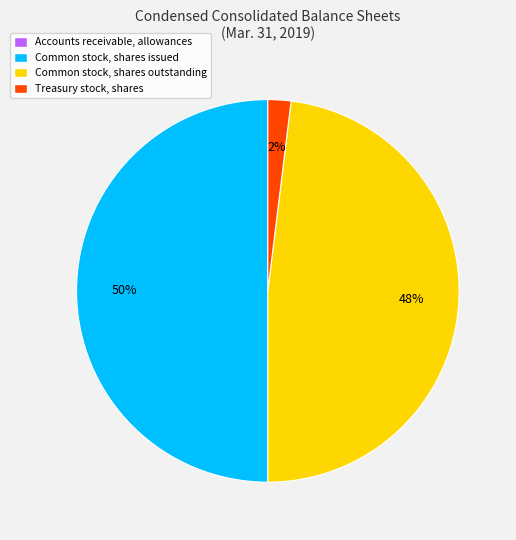

Which has a higher value, Common stock, shares issued or Treasury stock, shares?

Common stock, shares issued